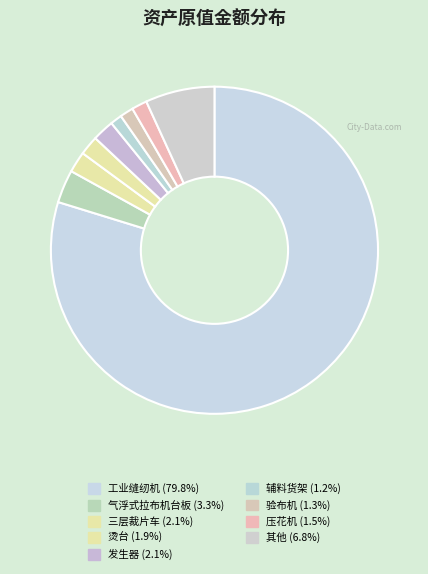

How many slices are in this pie chart?

9